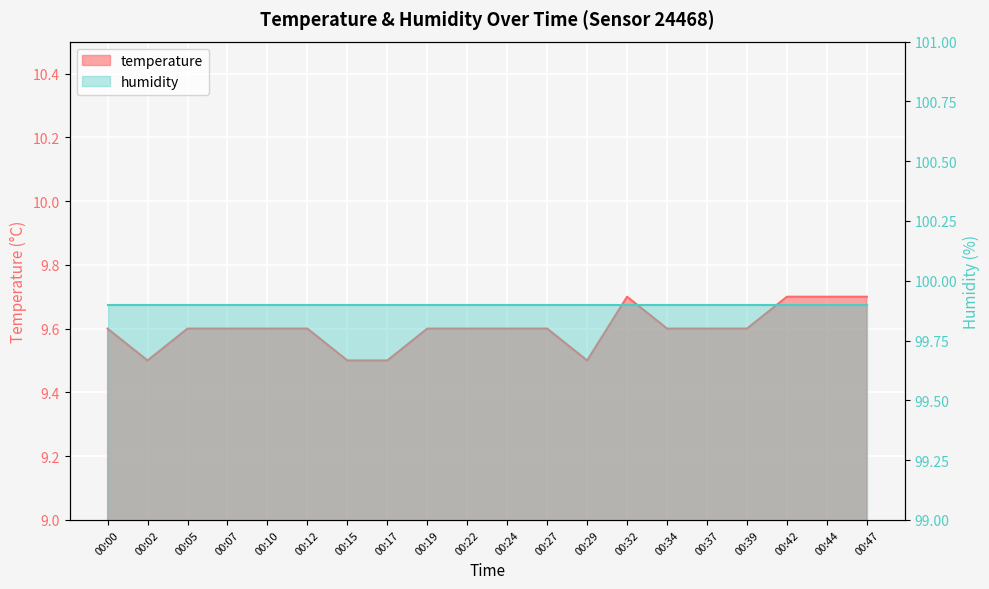

How many interior local peaks (higher than both neighbors) does the data have?

1